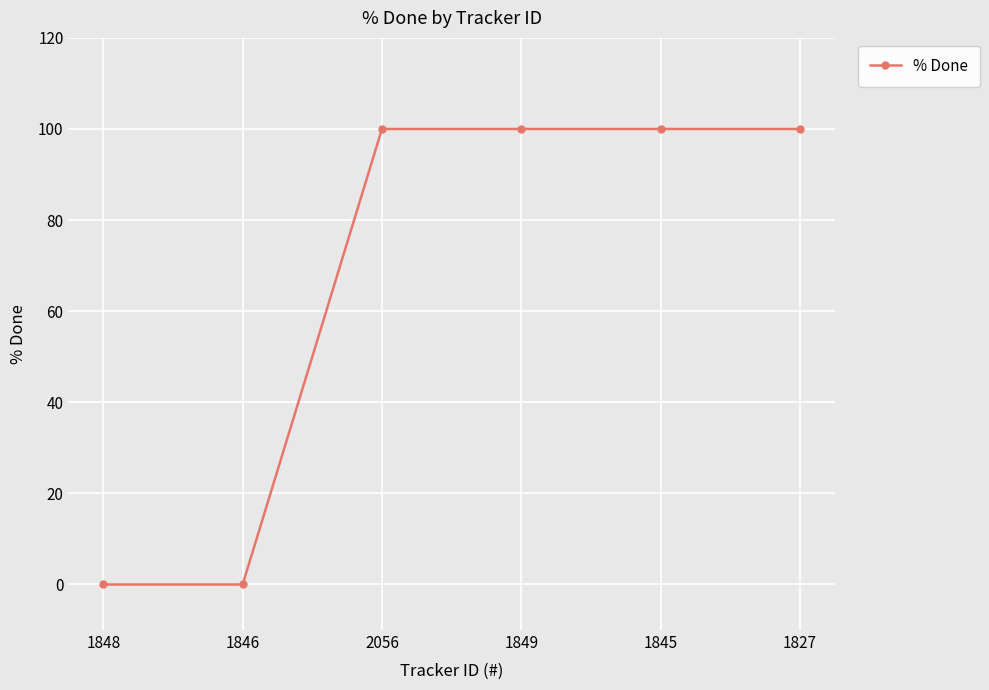

Reading left to right, transcribe all the data shown in this chart.

0	0	100	100	100	100